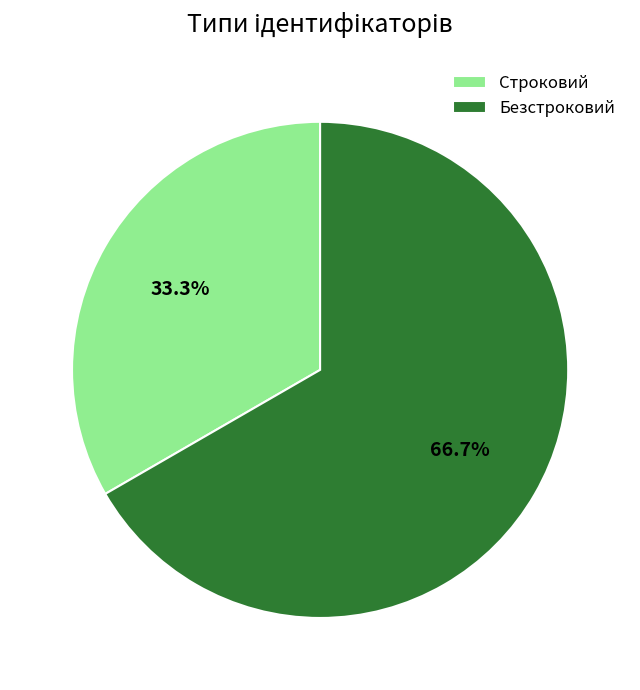

To the nearest percent, what is the difference between the Безстроковий and Строковий slice percentages?

33%